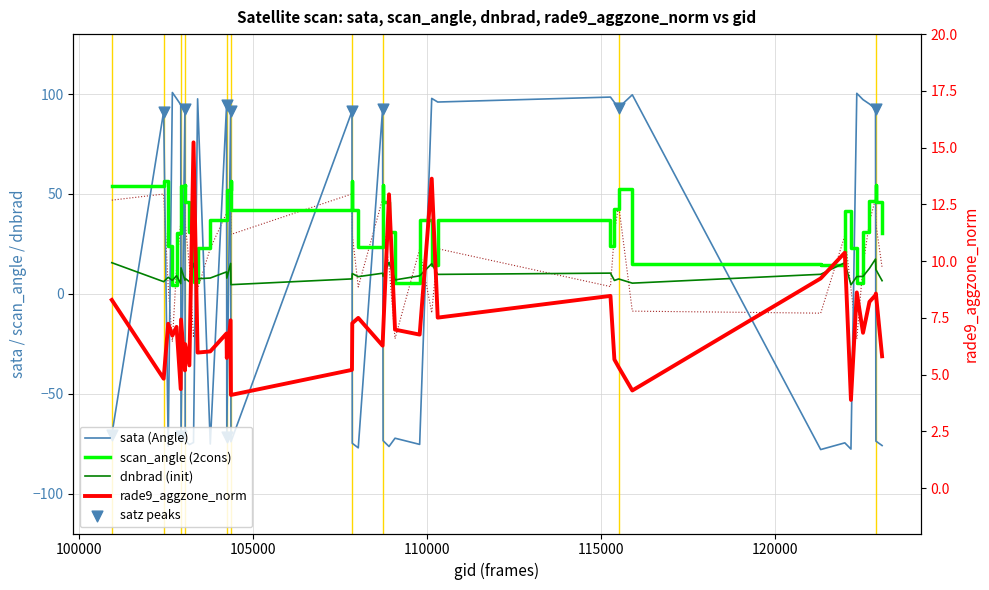

At how many categories does at least one series exceed 48?

23